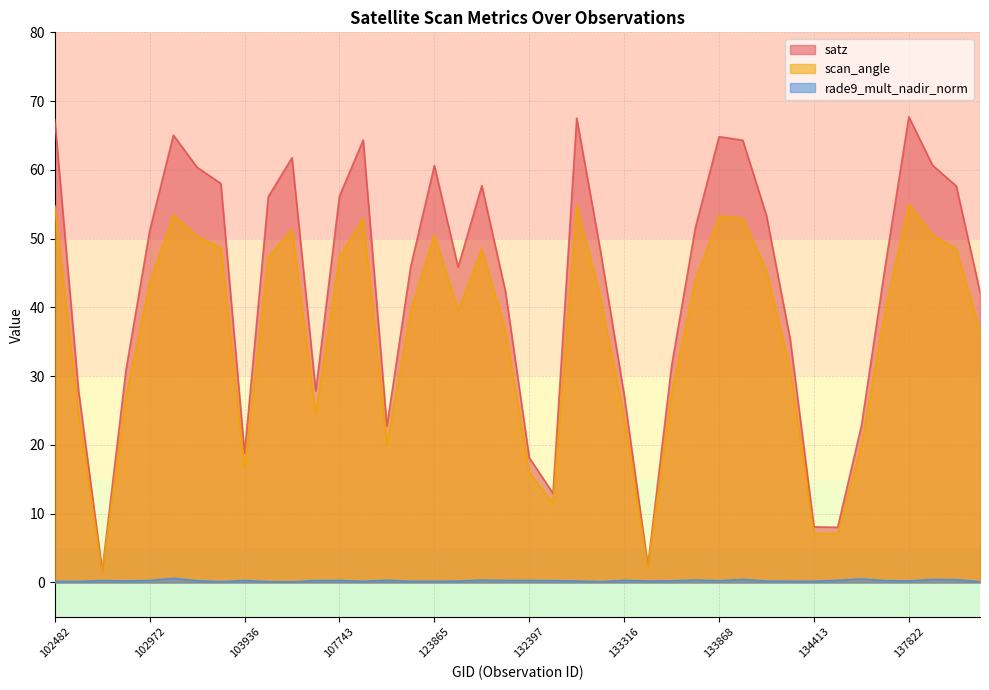

At which label is scan_angle closest to 28?

133674